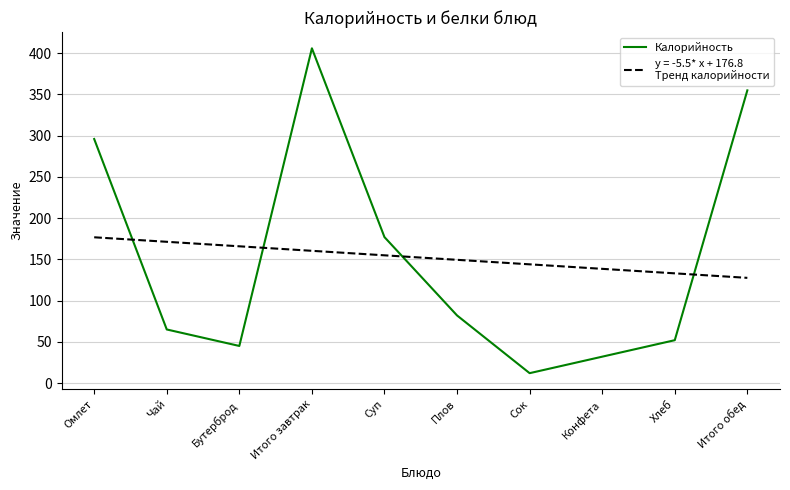

At which category is the sum across all series the highest?

Итого завтрак